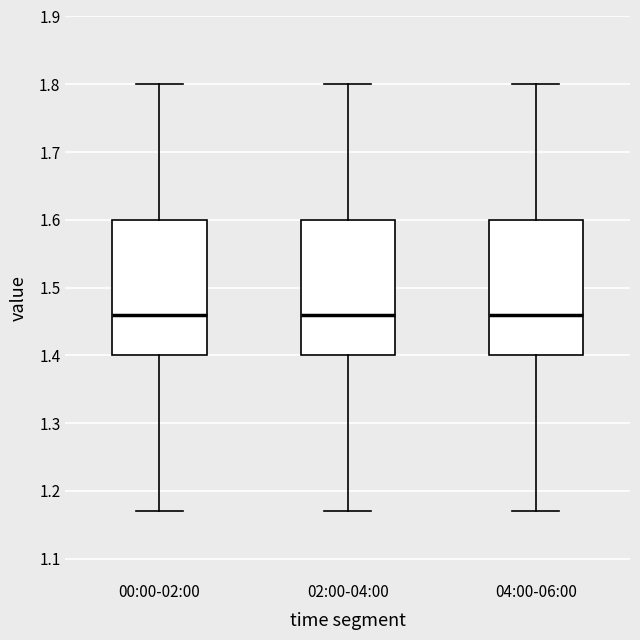

Where is the upper edge of the box for 00:00-02:00 on the y-axis? The values are not printed on the chart, so give them approximately, as read against the axis.

1.60